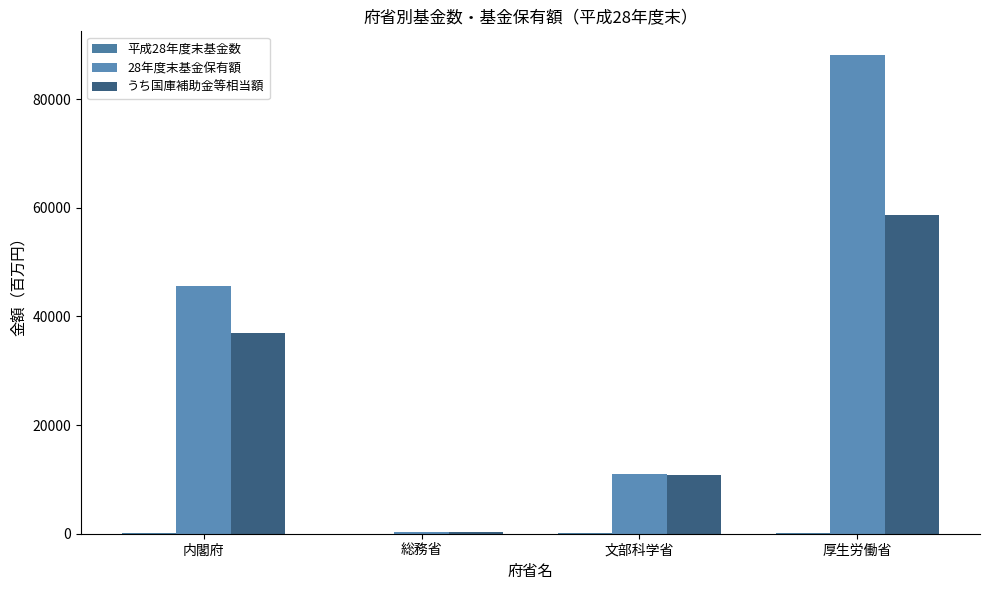

List the labels in order of 28年度末基金保有額 value, largest first.

厚生労働省, 内閣府, 文部科学省, 総務省